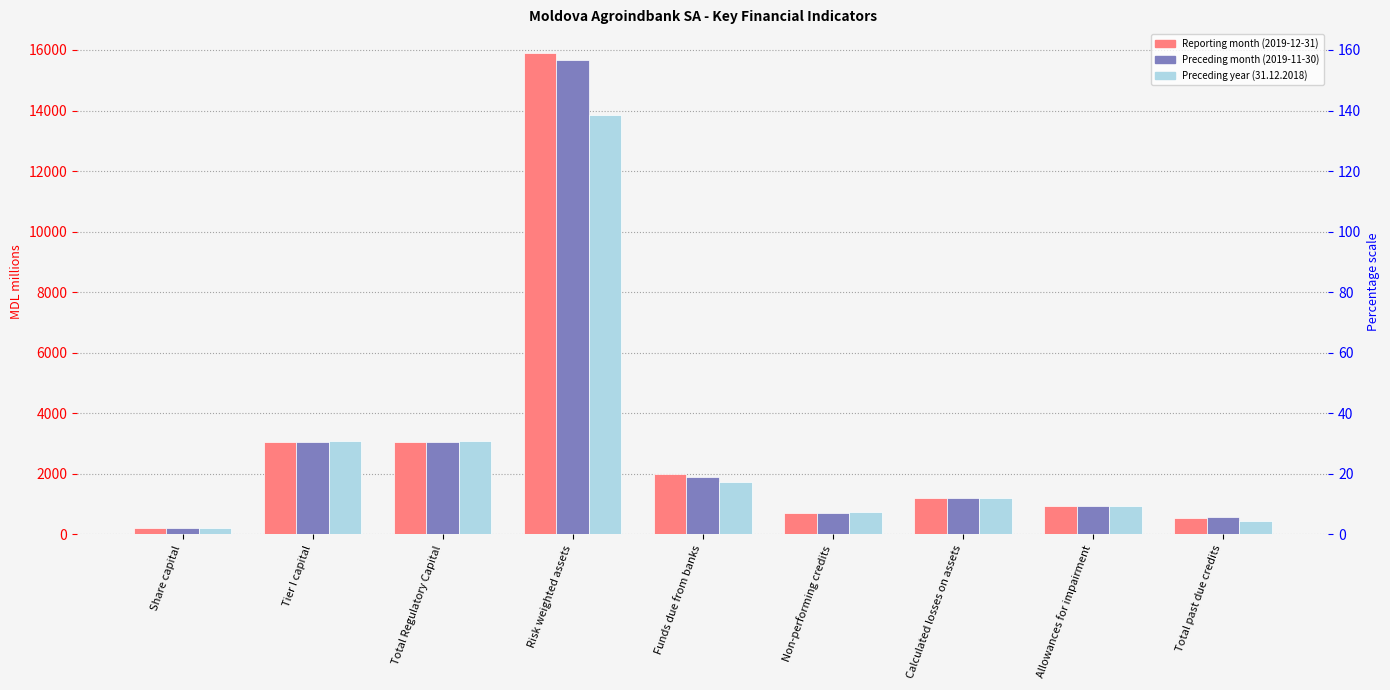

Reading right to left, list all the values displayed in this chart.

Reporting month (2019-12-31): Total past due credits=558.3	Allowances for impairment=943.5	Calculated losses on assets=1211.3	Non-performing credits=704.0	Funds due from banks=1995.7	Risk weighted assets=15887.9	Total Regulatory Capital=3054.0	Tier I capital=3054.0	Share capital=207.5
Preceding month (2019-11-30): Total past due credits=572.7	Allowances for impairment=943.8	Calculated losses on assets=1217.2	Non-performing credits=697.1	Funds due from banks=1888.8	Risk weighted assets=15667.3	Total Regulatory Capital=3060.6	Tier I capital=3060.6	Share capital=207.5
Preceding year (31.12.2018): Total past due credits=435.0	Allowances for impairment=930.7	Calculated losses on assets=1190.1	Non-performing credits=742.6	Funds due from banks=1719.2	Risk weighted assets=13851.1	Total Regulatory Capital=3082.2	Tier I capital=3082.2	Share capital=207.5